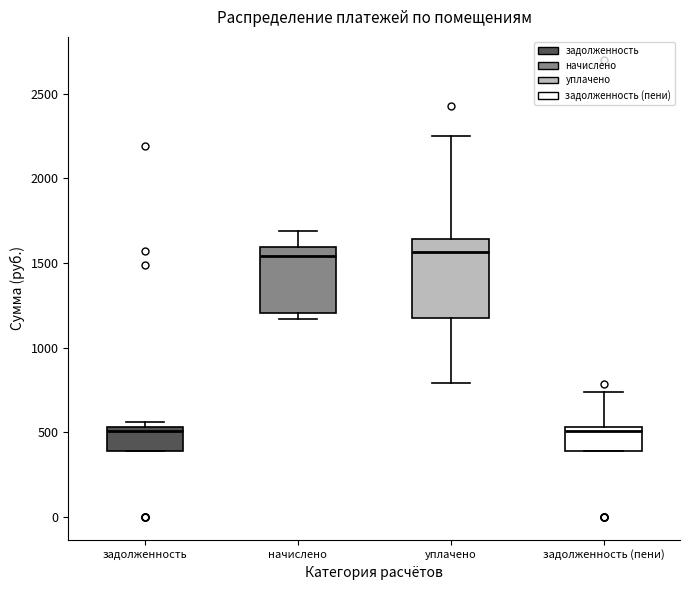

Reading left to right, transcribe this box plot: for each box, give where its median line is, the range the box spans, and where its two whiskers end, as read against the y-axis. The values are not printed on the chart, so give them approximately, as read against the axis.

задолженность: median 500, box 400 to 550, whiskers 400 to 550 (just above the box's upper edge)
начислено: median 1550, box 1200 to 1600, whiskers 1150 to 1700
уплачено: median 1550, box 1200 to 1650, whiskers 800 to 2250
задолженность (пени): median 500, box 400 to 550, whiskers 400 to 750